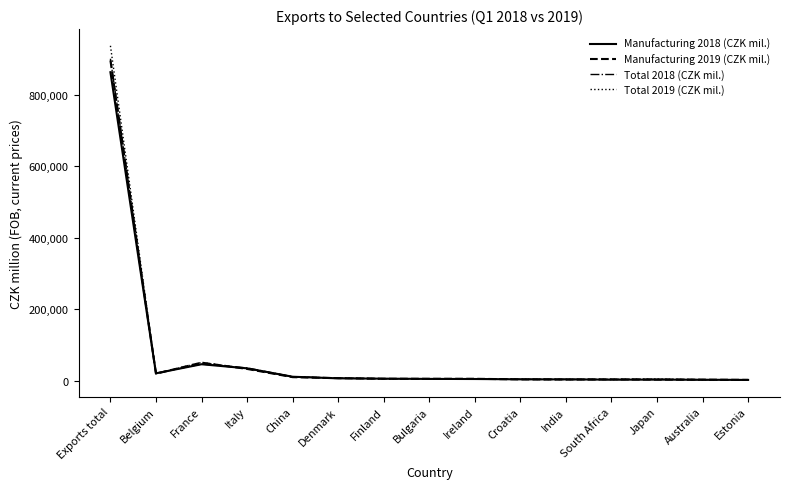

Which category has the highest value in the Total 2019 (CZK mil.) series?

Exports total